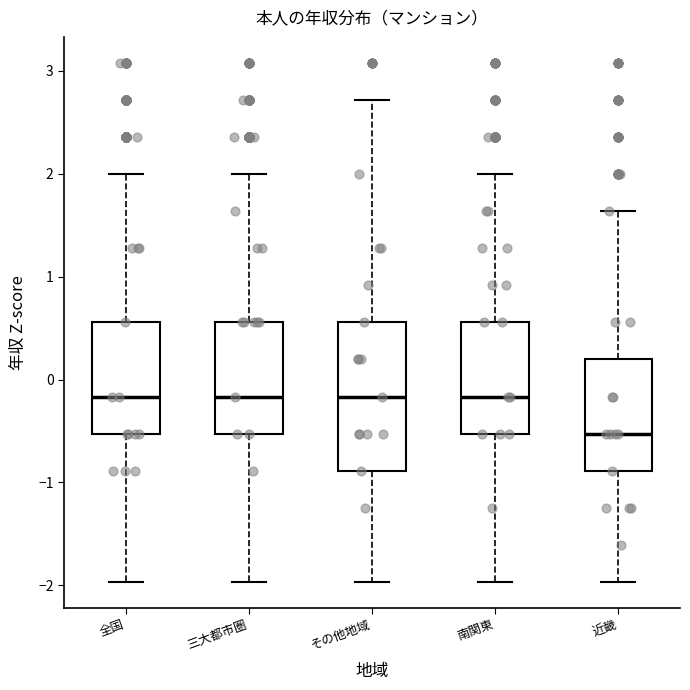

Reading left to right, read every box against the y-axis: the position of its median line, the range the box covers, and the ends of its whiskers. The values are not printed on the chart, so give them approximately, as read against the axis.

全国: median -0.2, box -0.5 to 0.6, whiskers -2.0 to 2.0
三大都市圏: median -0.2, box -0.5 to 0.6, whiskers -2.0 to 2.0
その他地域: median -0.2, box -0.9 to 0.6, whiskers -2.0 to 2.7
南関東: median -0.2, box -0.5 to 0.6, whiskers -2.0 to 2.0
近畿: median -0.5, box -0.9 to 0.2, whiskers -2.0 to 1.6